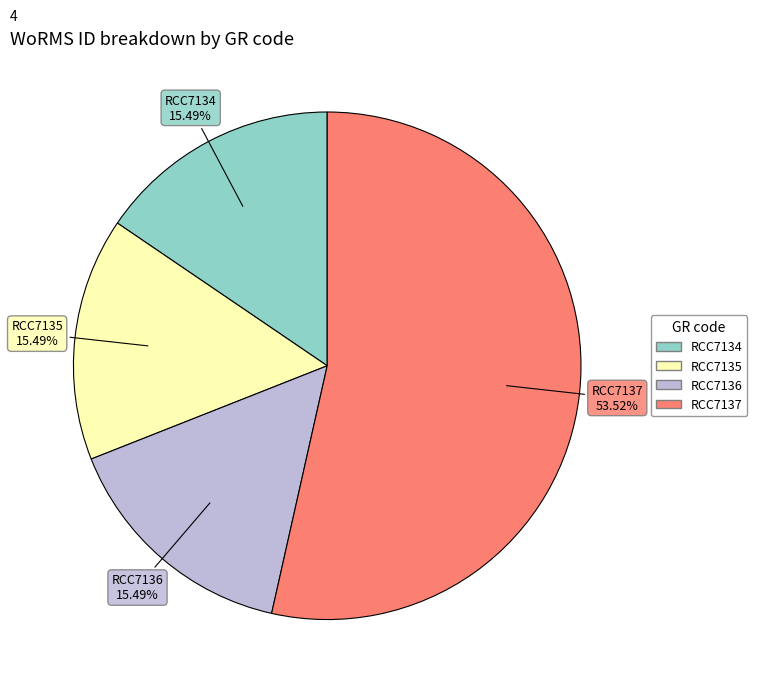

How many segments does this pie chart have?

4